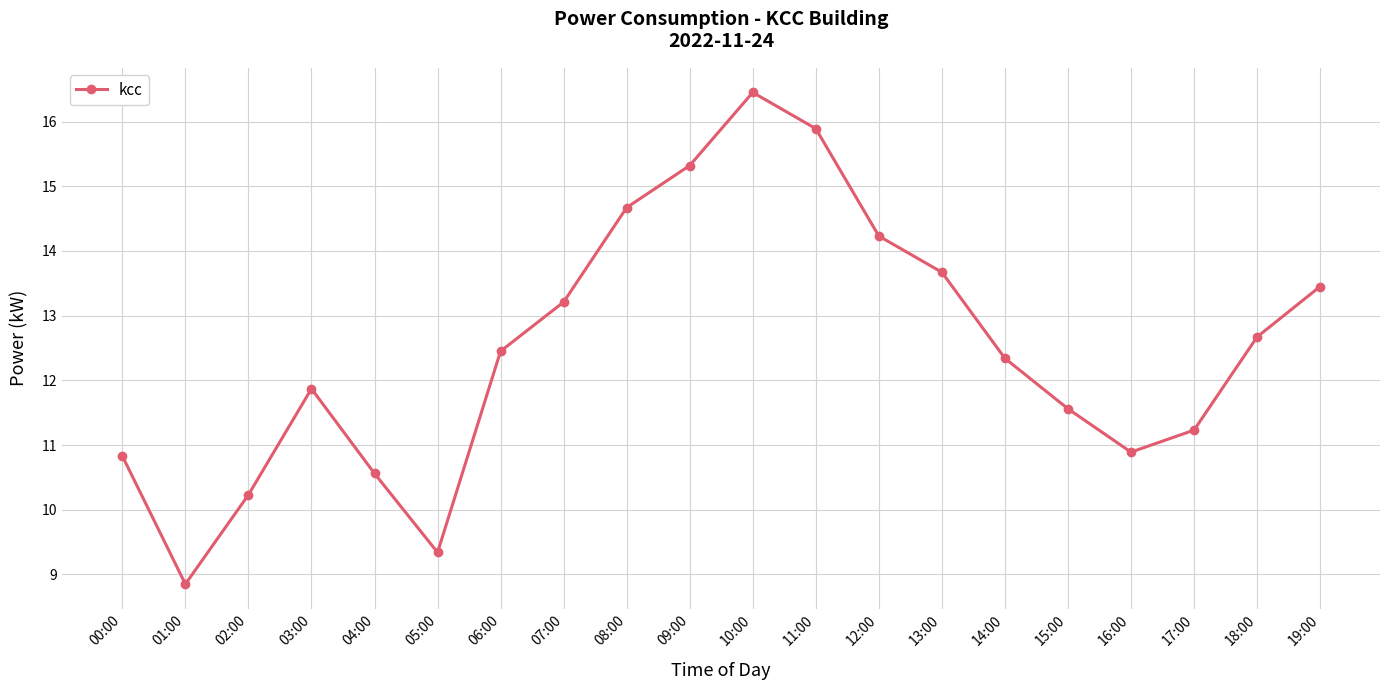

At which label is the value closest to 12?

03:00